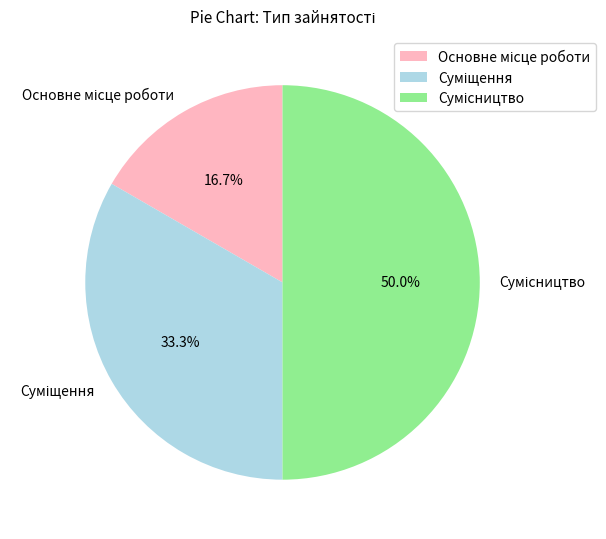

How many slices are in this pie chart?

3